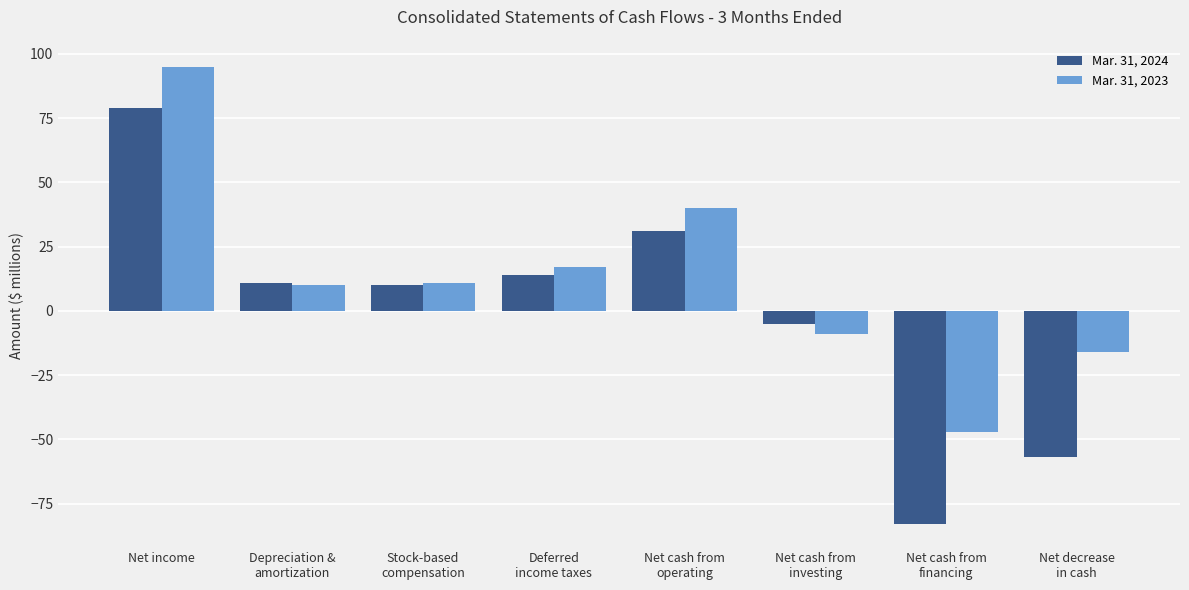

What is the label of the 3rd bar from the right?

Net cash from
investing